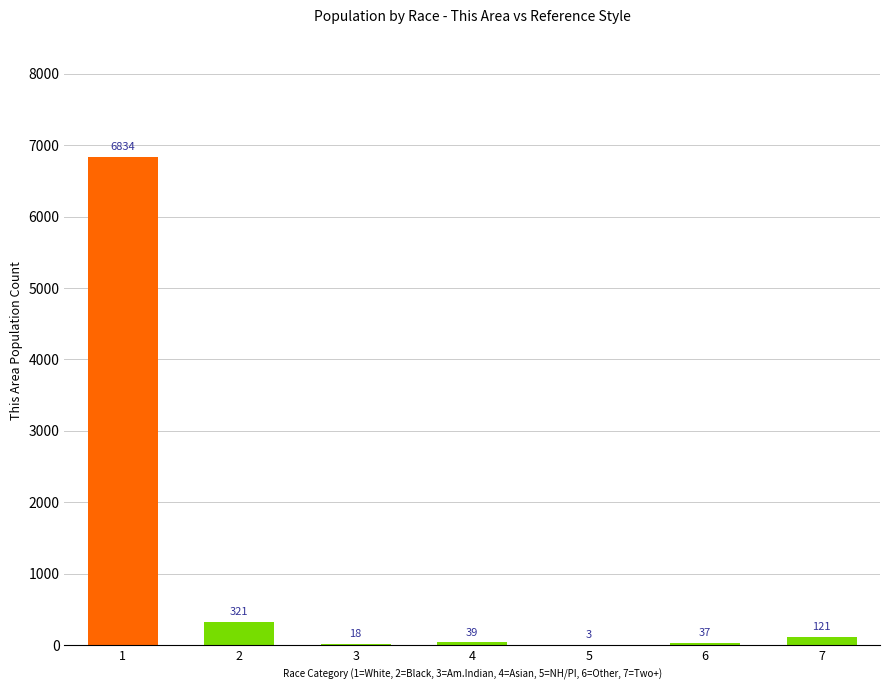

True or false: the data shows 18 at 3.

True